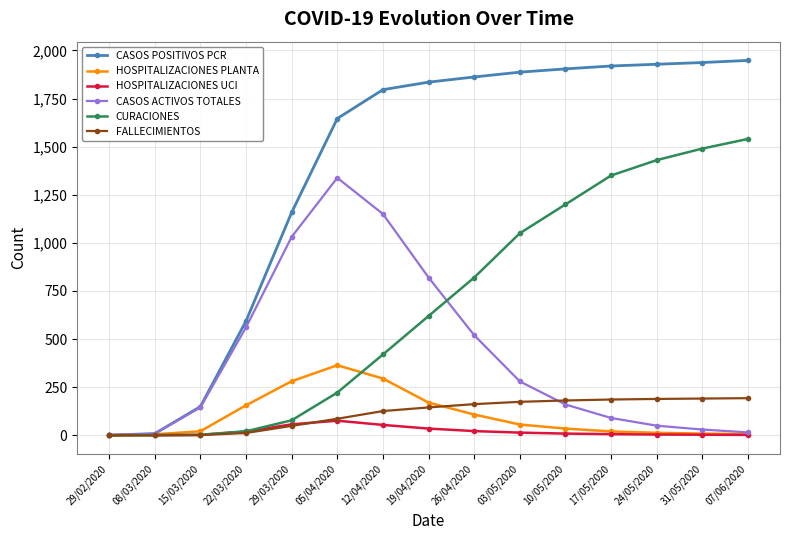

Which series has the largest total across all categories?

CASOS POSITIVOS PCR